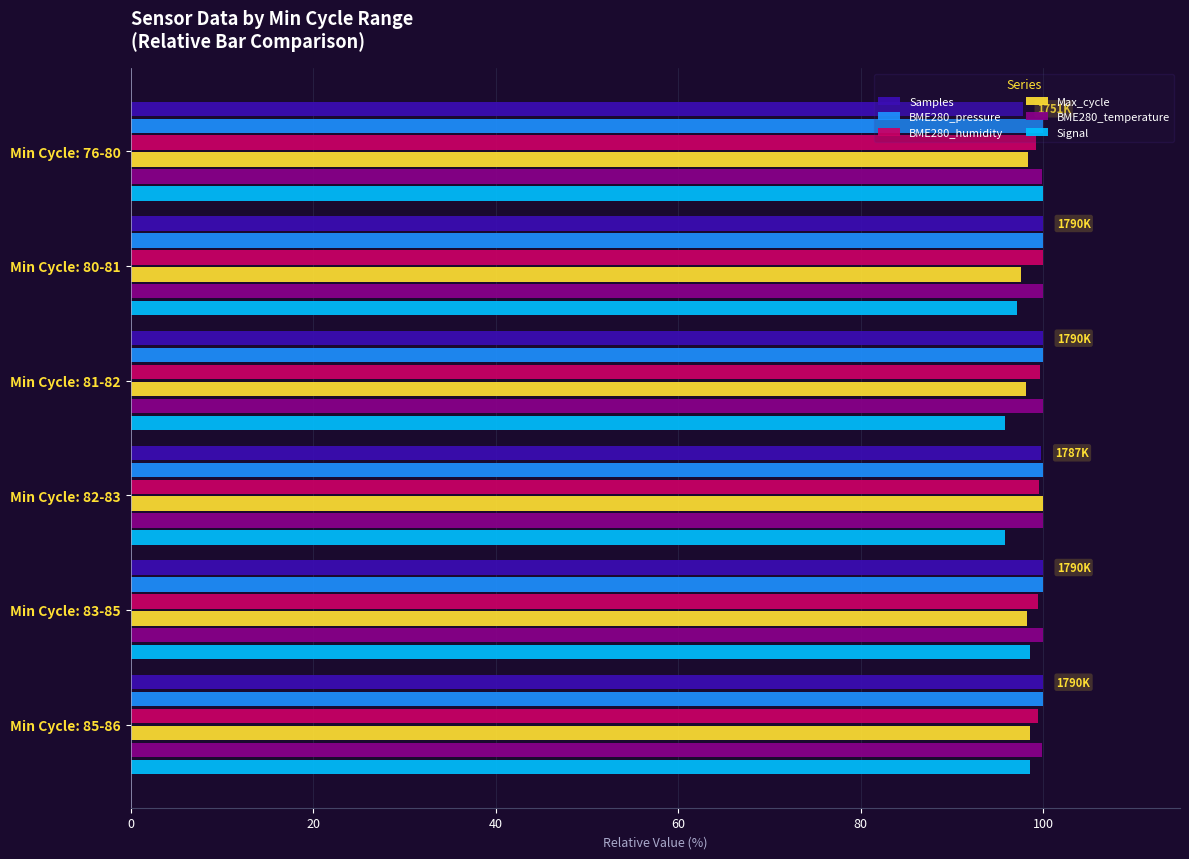

What is the sum of all Samples values?

597.6